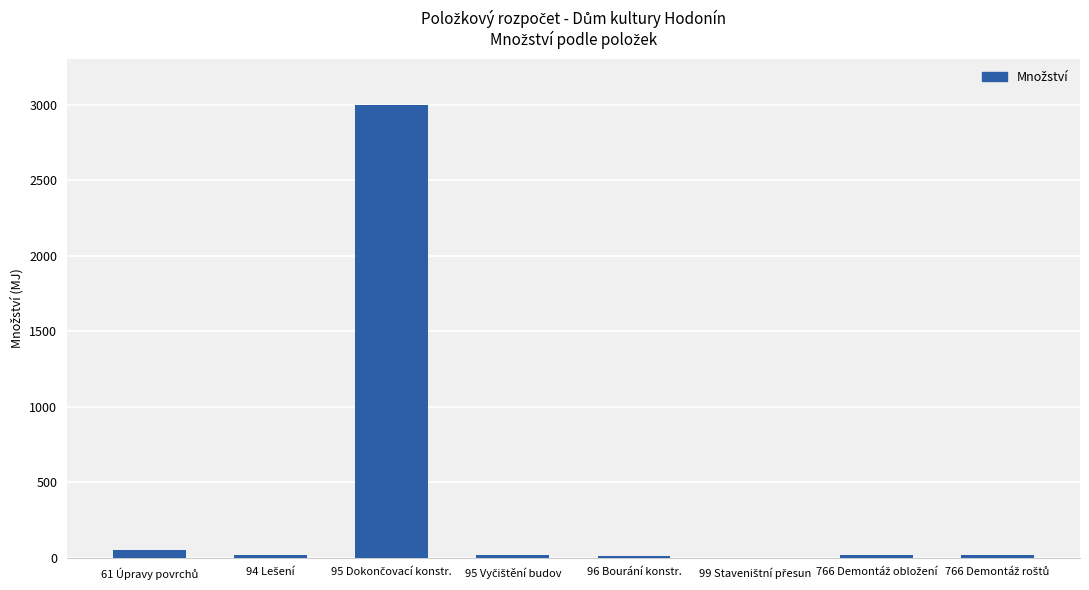

What is the sum of all values?

3123.1